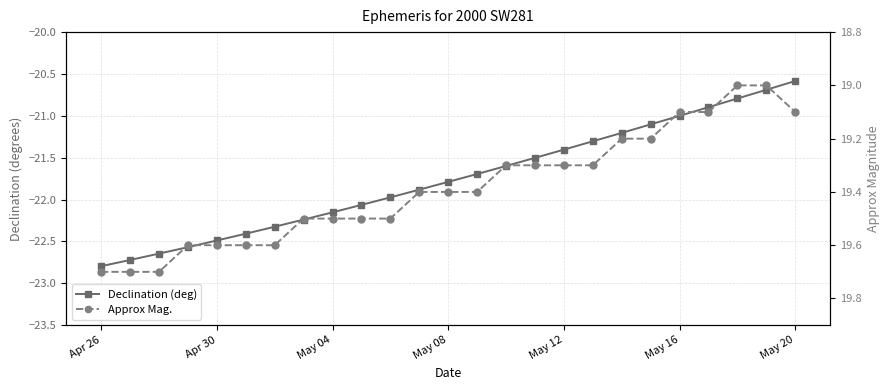

Between 15 and 22, which series saw the biggest shift?

Declination (deg)